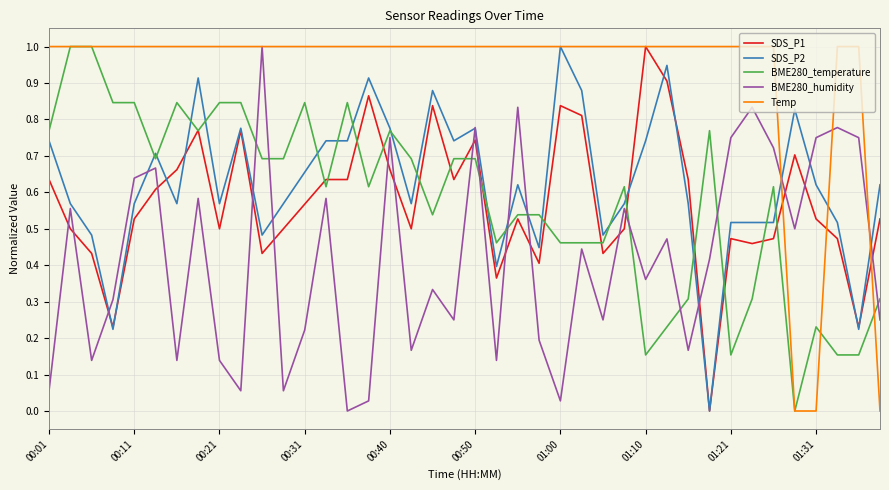

What is the maximum value shown in the chart?

1.0